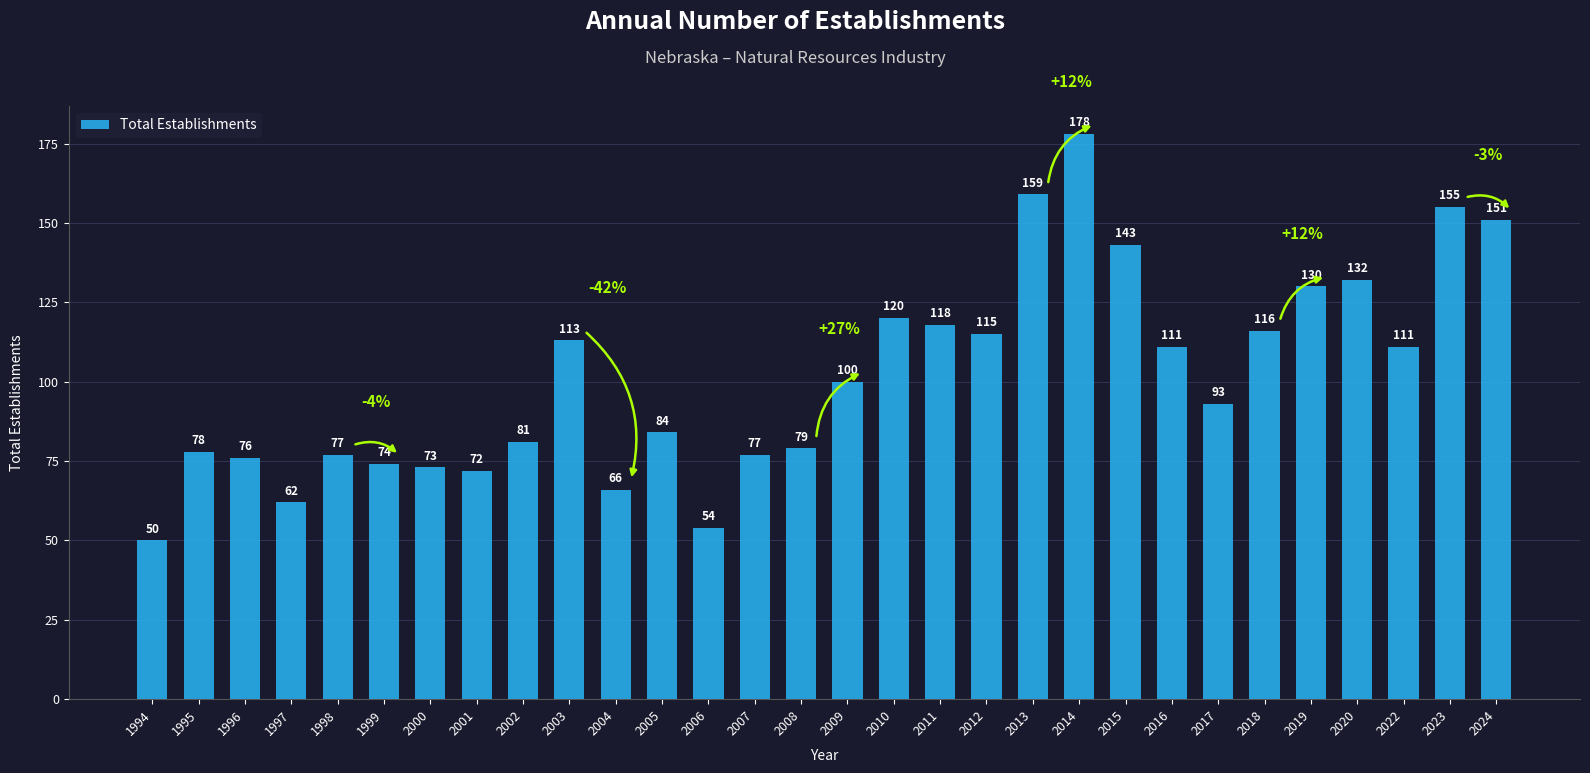

Read the value at 2009, to the nearest 50.

100